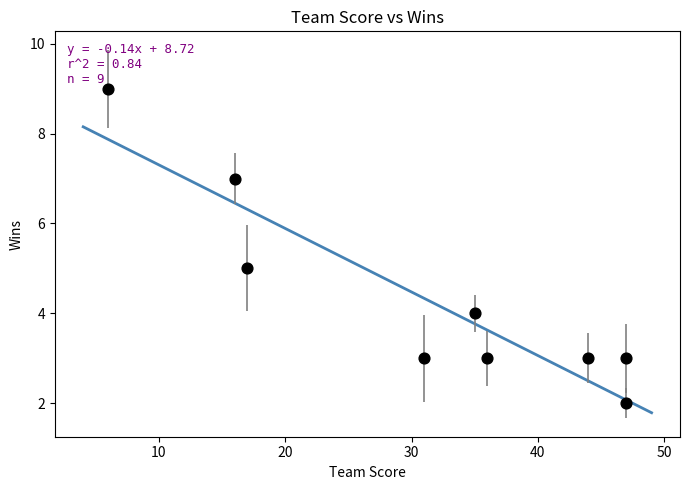

What is the range of X values (max minus min)?

41